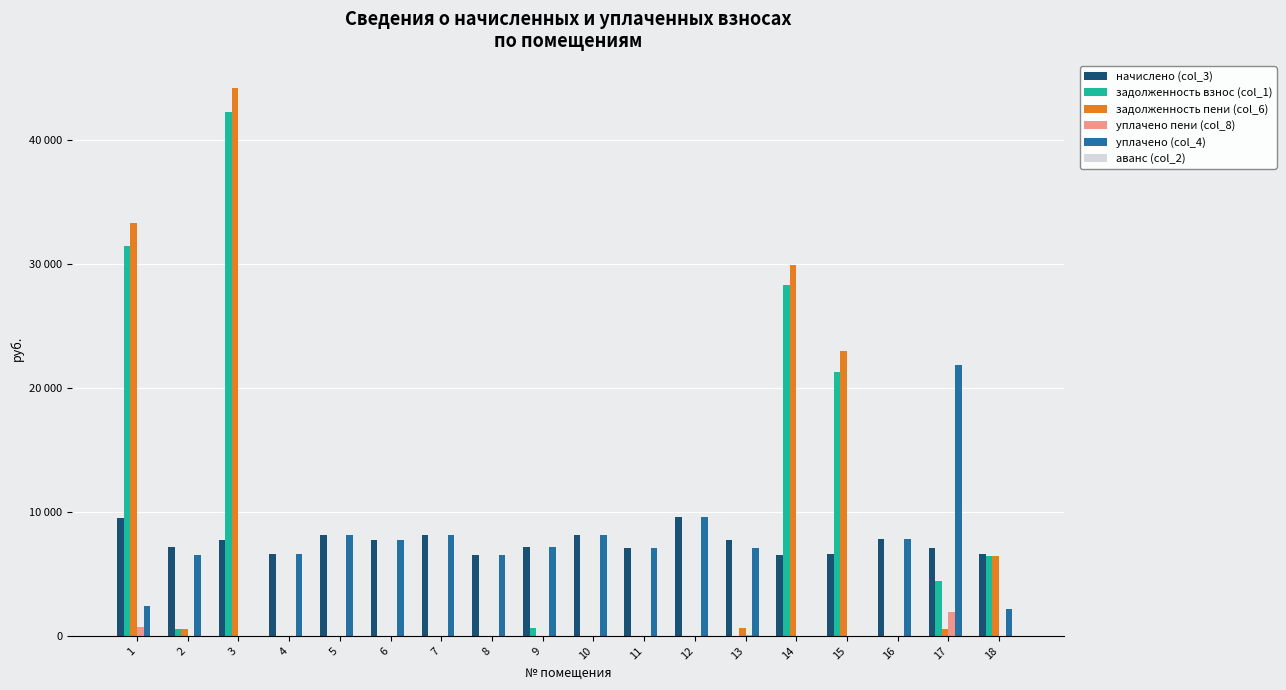

At how many categories does at least one series exceed 19757?

5